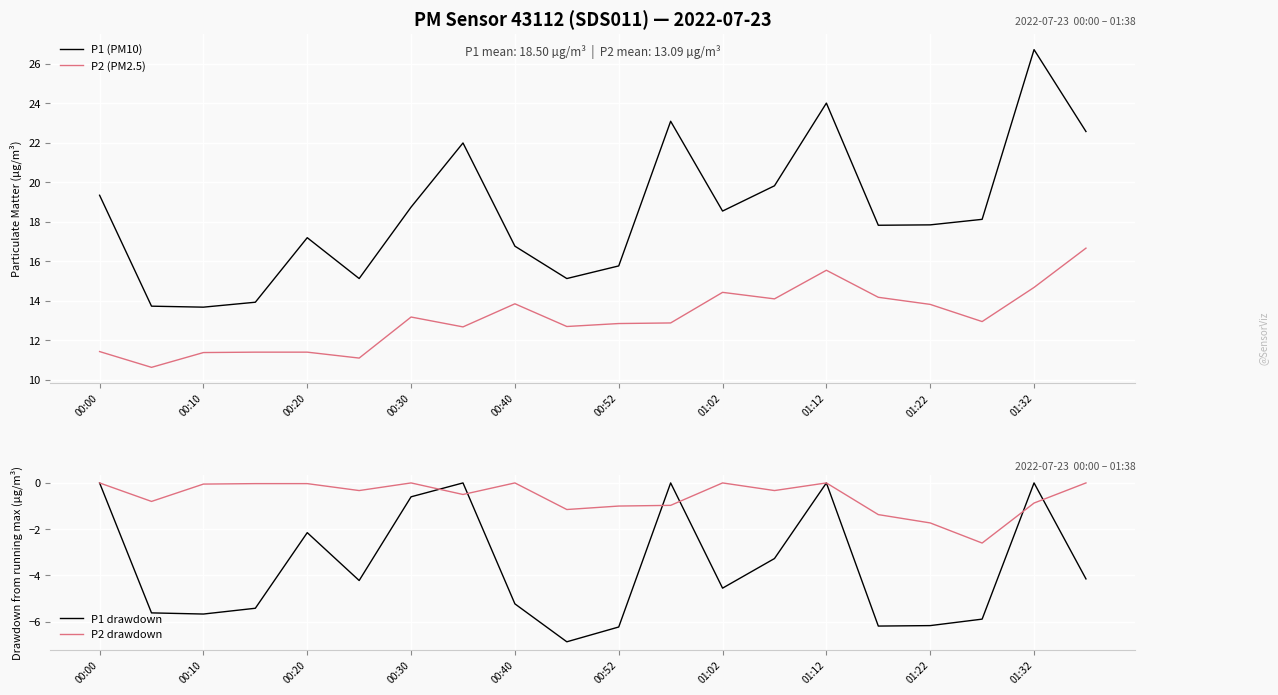

What is the average value of the P2 (PM2.5) series?

13.1